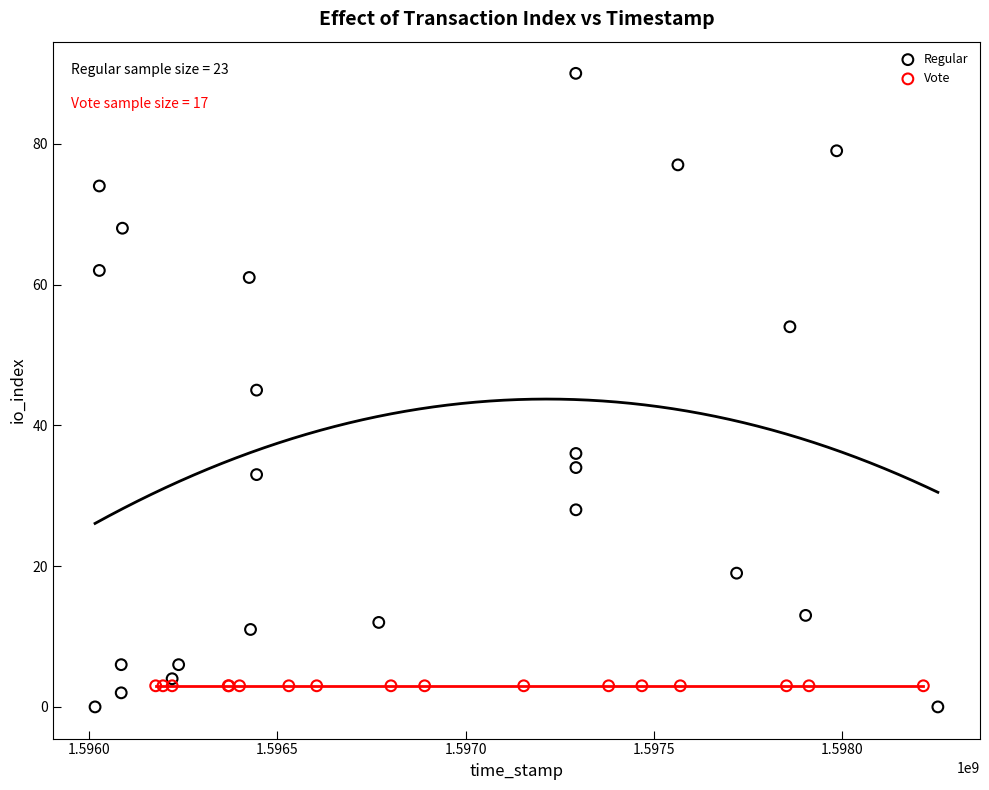

Which series reaches the maximum Y coordinate?

Regular